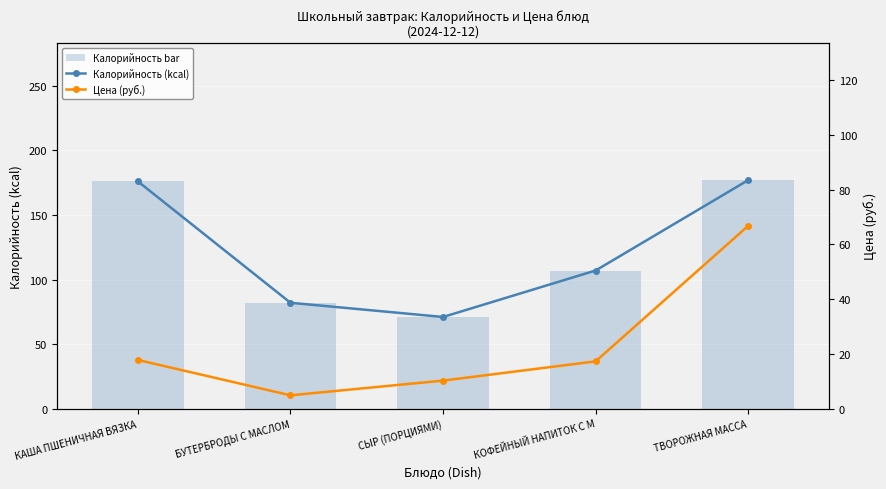

Which series has the largest total across all categories?

Калорийность (kcal)